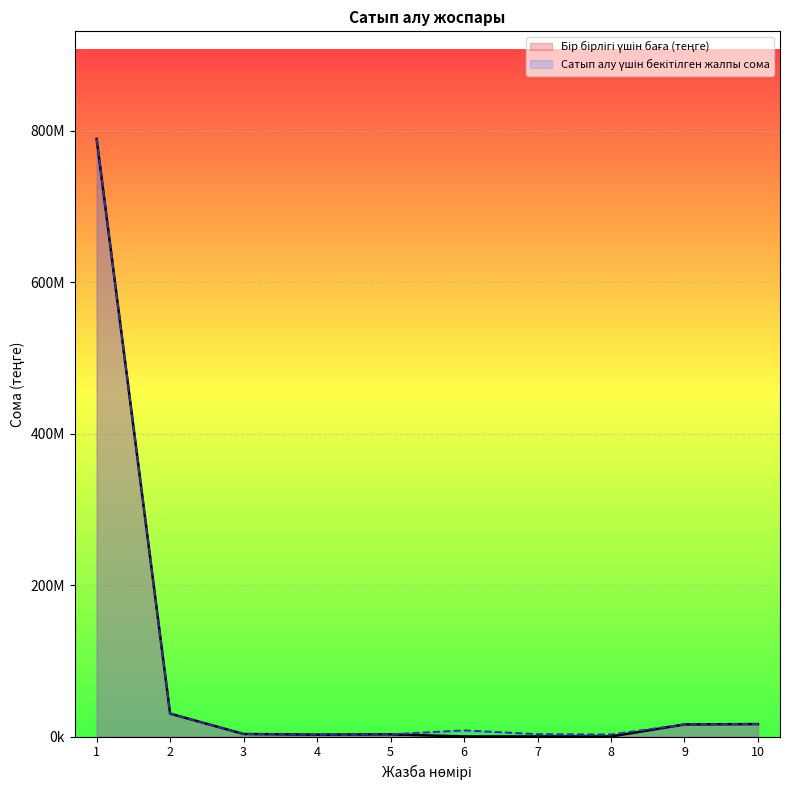

True or false: Бір бірлігі үшін баға (теңге) has a value of 69171.0 at 7.

False